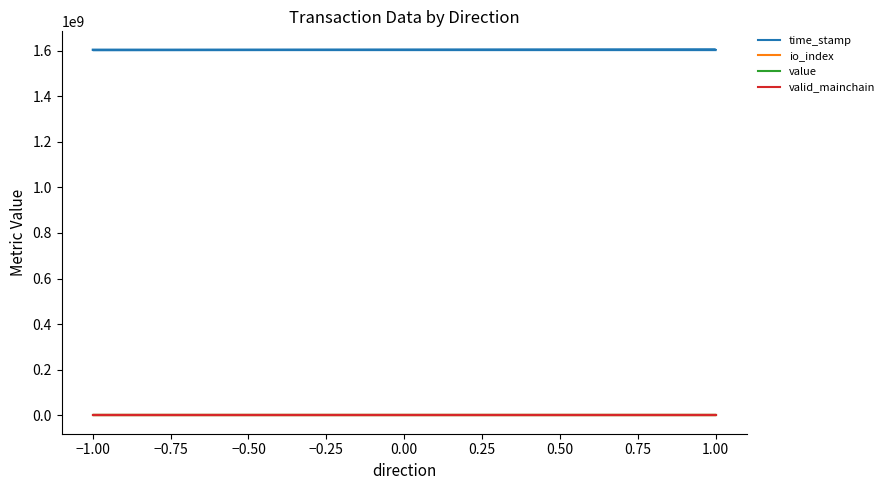

Count the number of categories in the chart.

4